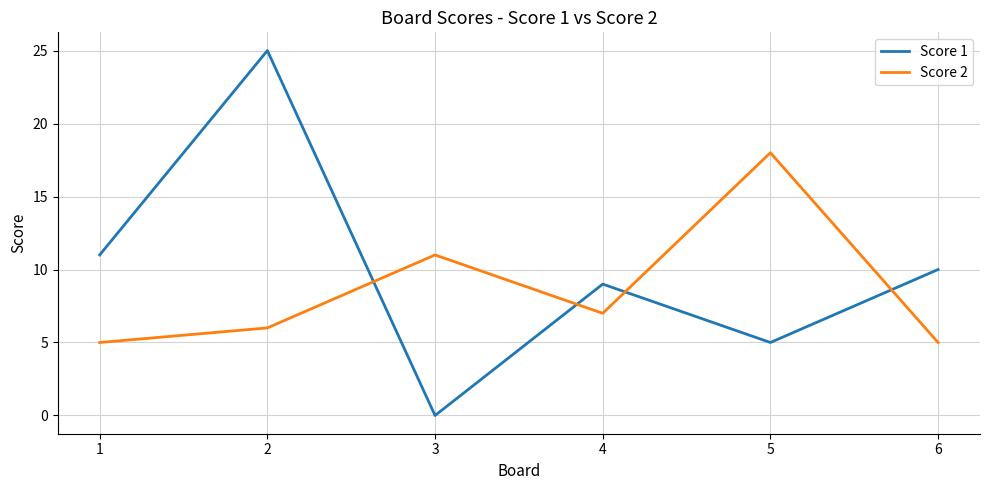

How many lines are shown in the chart?

2